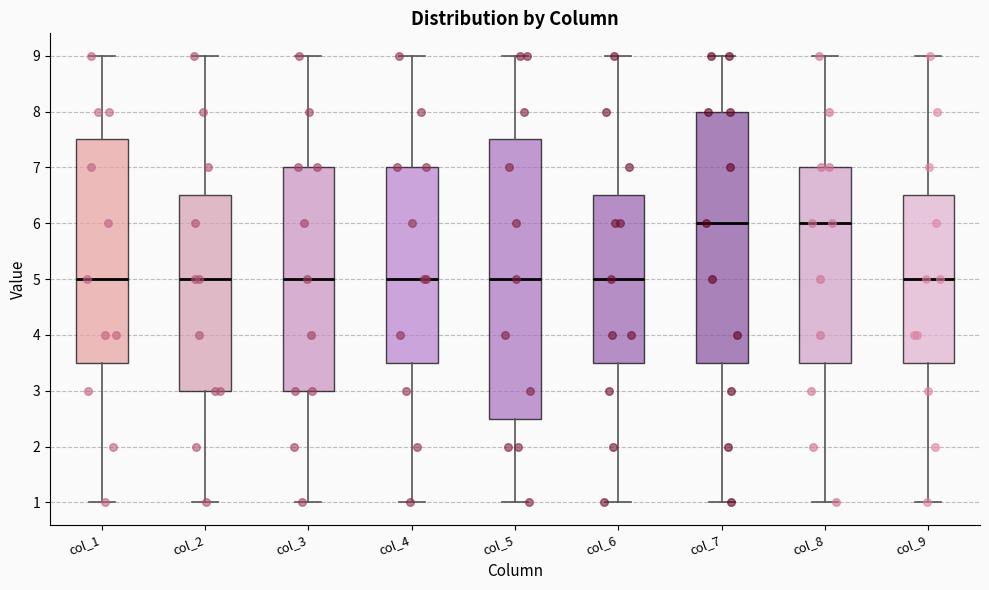

Reading left to right, read every box against the y-axis: the position of its median line, the range the box covers, and the ends of its whiskers. The values are not printed on the chart, so give them approximately, as read against the axis.

col_1: median 5.0, box 3.5 to 7.5, whiskers 1.0 to 9.0
col_2: median 5.0, box 3.0 to 6.5, whiskers 1.0 to 9.0
col_3: median 5.0, box 3.0 to 7.0, whiskers 1.0 to 9.0
col_4: median 5.0, box 3.5 to 7.0, whiskers 1.0 to 9.0
col_5: median 5.0, box 2.5 to 7.5, whiskers 1.0 to 9.0
col_6: median 5.0, box 3.5 to 6.5, whiskers 1.0 to 9.0
col_7: median 6.0, box 3.5 to 8.0, whiskers 1.0 to 9.0
col_8: median 6.0, box 3.5 to 7.0, whiskers 1.0 to 9.0
col_9: median 5.0, box 3.5 to 6.5, whiskers 1.0 to 9.0